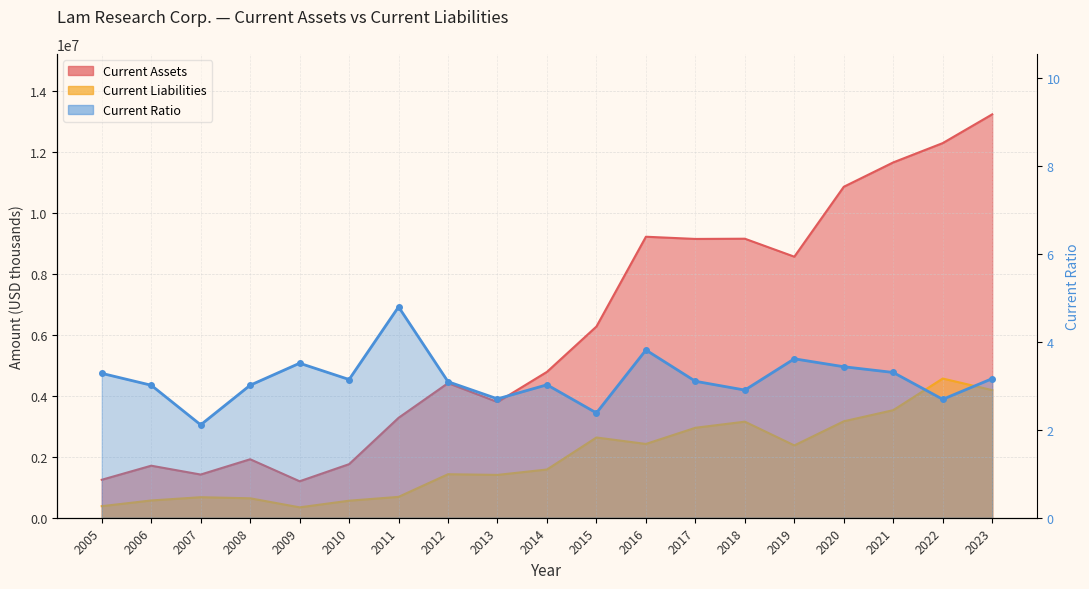

Between 2007 and 2008, which is larger?

2008